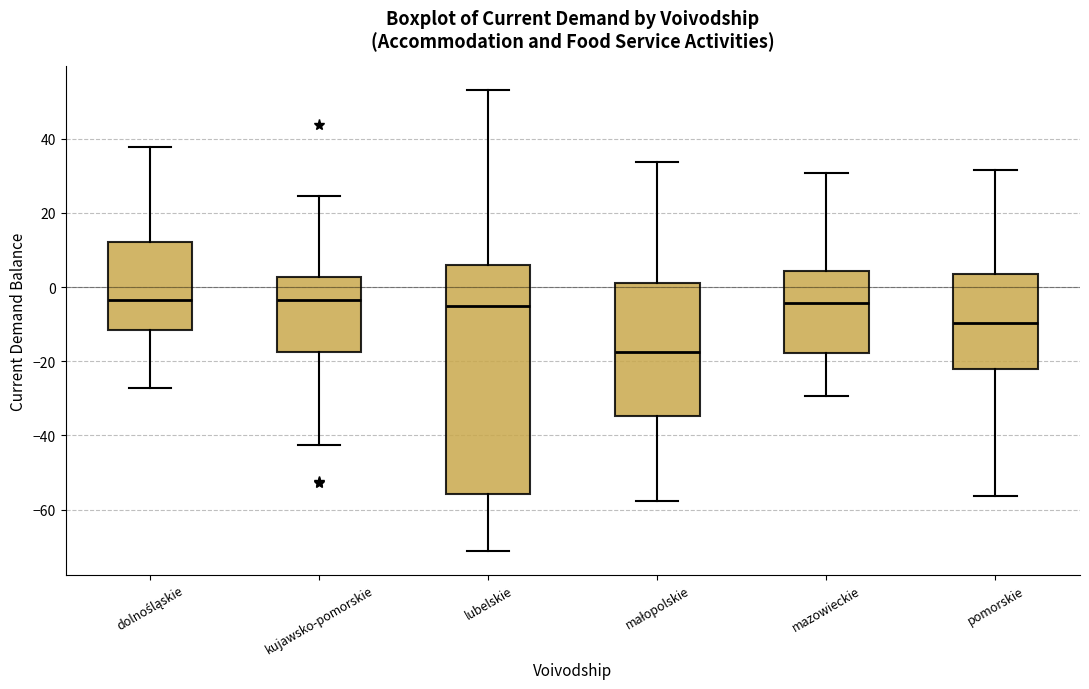

Where does the median line of the box for lubelskie sit on the y-axis? The values are not printed on the chart, so give them approximately, as read against the axis.

-6